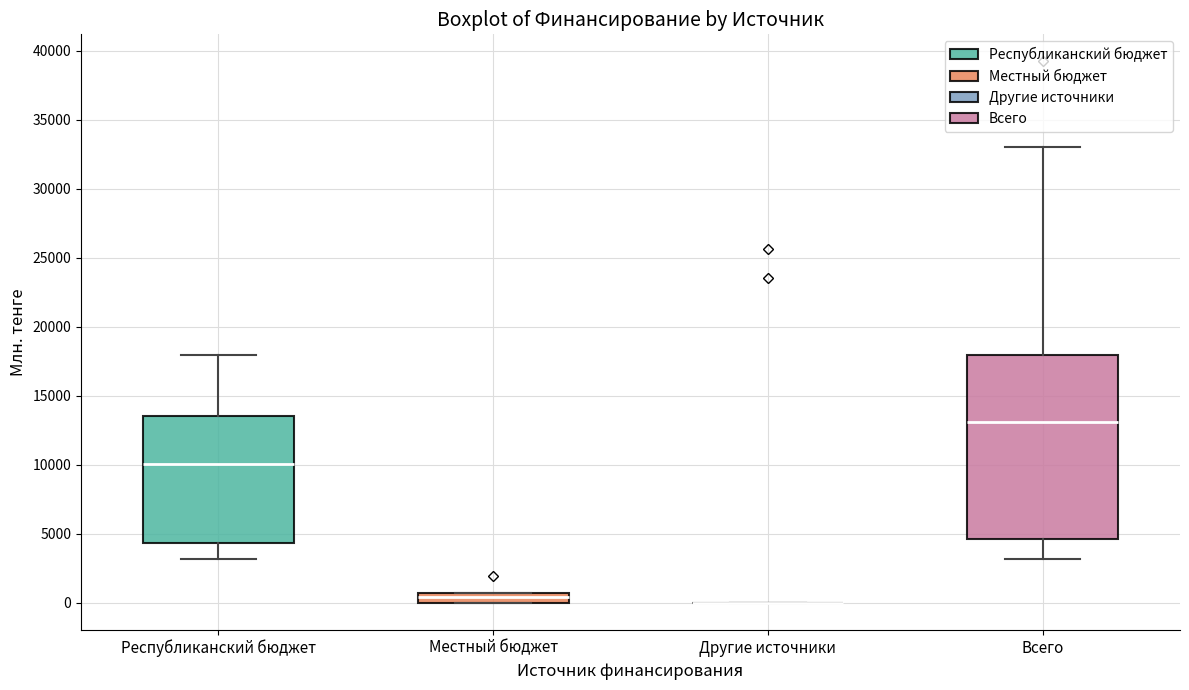

Which box is the tallest, from its lower edge to its upper edge?

Всего